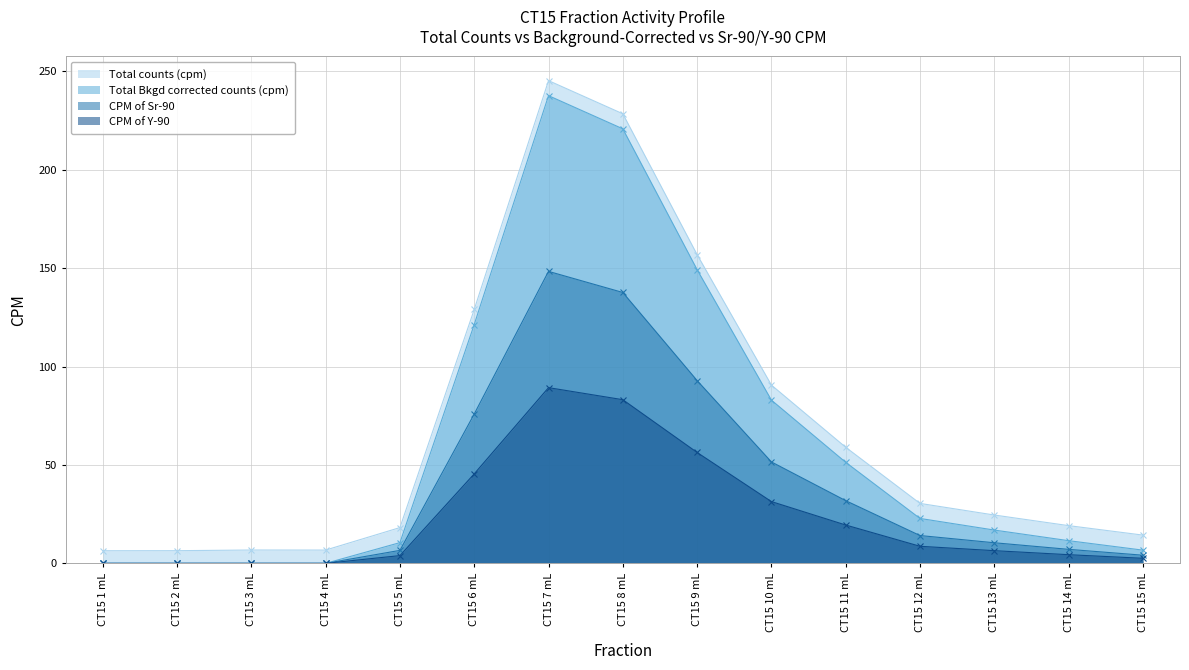

Reading left to right, list all the values displayed in this chart.

Total counts (cpm): 6.4	6.4	6.8	6.8	18.2	129.0	245.3	228.4	156.9	90.6	59.0	30.5	24.6	19.2	14.4
Total Bkgd corrected counts (cpm): 0.0	0.0	0.0	0.0	10.5	121.4	237.7	220.8	149.2	83.0	51.4	22.8	16.9	11.5	6.7
CPM of Sr-90: 0.0	0.0	0.0	0.0	6.6	75.9	148.4	137.6	92.9	51.6	31.9	14.1	10.5	7.1	4.1
CPM of Y-90: 0.0	0.0	0.0	0.0	3.9	45.5	89.3	83.2	56.4	31.4	19.5	8.7	6.5	4.4	2.6